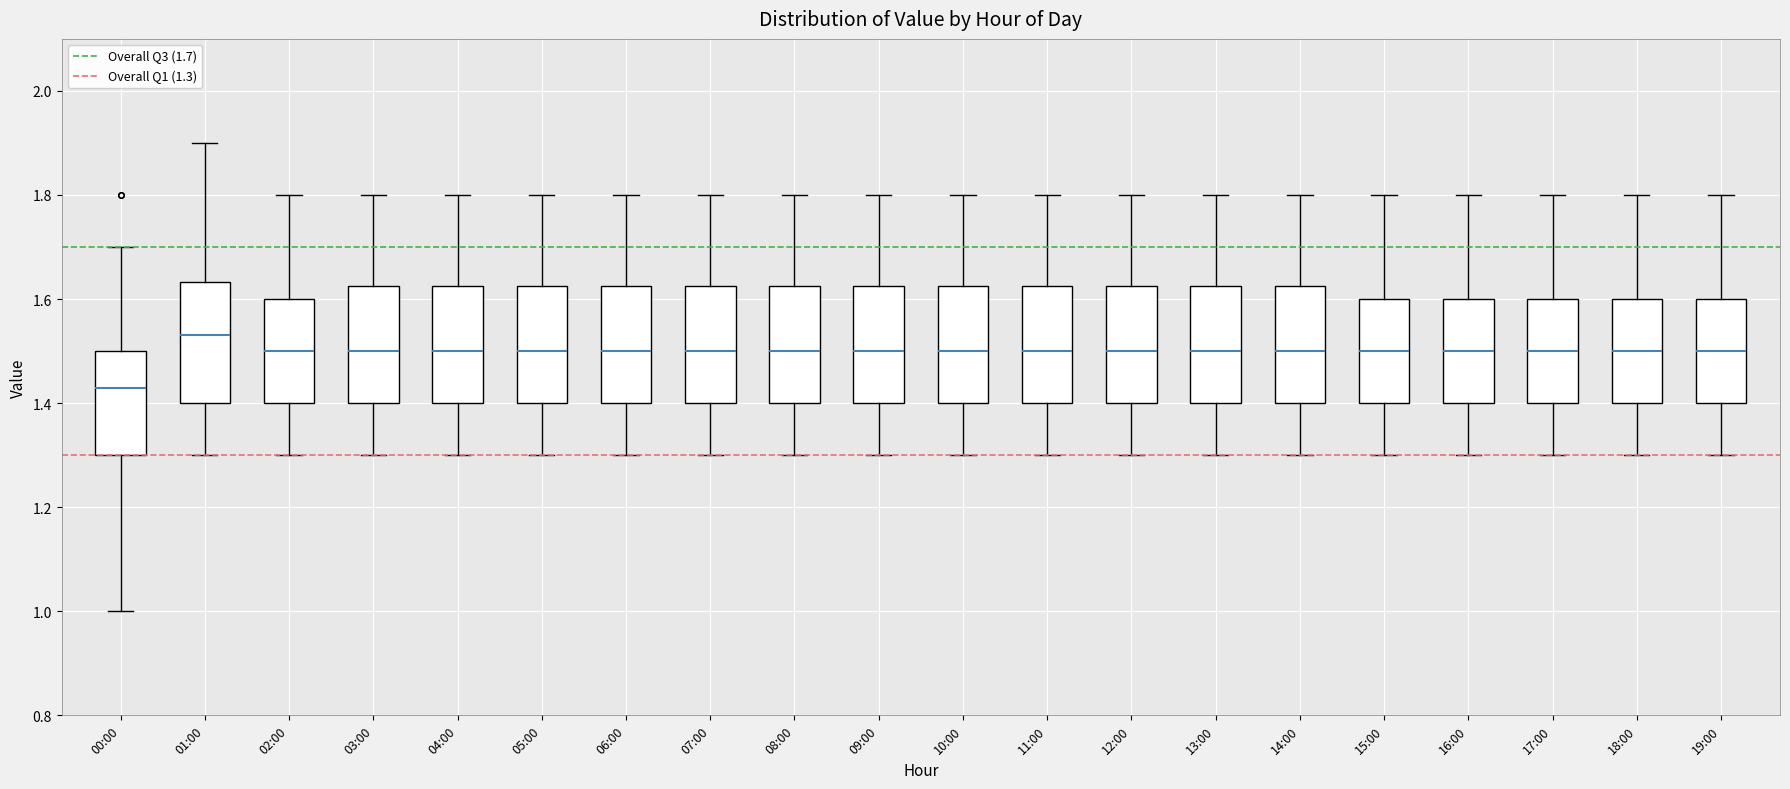

Reading left to right, read every box against the y-axis: the position of its median line, the range the box covers, and the ends of its whiskers. The values are not printed on the chart, so give them approximately, as read against the axis.

00:00: median 1.44, box 1.30 to 1.50, whiskers 1.00 to 1.70
01:00: median 1.54, box 1.40 to 1.64, whiskers 1.30 to 1.90
02:00: median 1.50, box 1.40 to 1.60, whiskers 1.30 to 1.80
03:00: median 1.50, box 1.40 to 1.62, whiskers 1.30 to 1.80
04:00: median 1.50, box 1.40 to 1.62, whiskers 1.30 to 1.80
05:00: median 1.50, box 1.40 to 1.62, whiskers 1.30 to 1.80
06:00: median 1.50, box 1.40 to 1.62, whiskers 1.30 to 1.80
07:00: median 1.50, box 1.40 to 1.62, whiskers 1.30 to 1.80
08:00: median 1.50, box 1.40 to 1.62, whiskers 1.30 to 1.80
09:00: median 1.50, box 1.40 to 1.62, whiskers 1.30 to 1.80
10:00: median 1.50, box 1.40 to 1.62, whiskers 1.30 to 1.80
11:00: median 1.50, box 1.40 to 1.62, whiskers 1.30 to 1.80
12:00: median 1.50, box 1.40 to 1.62, whiskers 1.30 to 1.80
13:00: median 1.50, box 1.40 to 1.62, whiskers 1.30 to 1.80
14:00: median 1.50, box 1.40 to 1.62, whiskers 1.30 to 1.80
15:00: median 1.50, box 1.40 to 1.60, whiskers 1.30 to 1.80
16:00: median 1.50, box 1.40 to 1.60, whiskers 1.30 to 1.80
17:00: median 1.50, box 1.40 to 1.60, whiskers 1.30 to 1.80
18:00: median 1.50, box 1.40 to 1.60, whiskers 1.30 to 1.80
19:00: median 1.50, box 1.40 to 1.60, whiskers 1.30 to 1.80